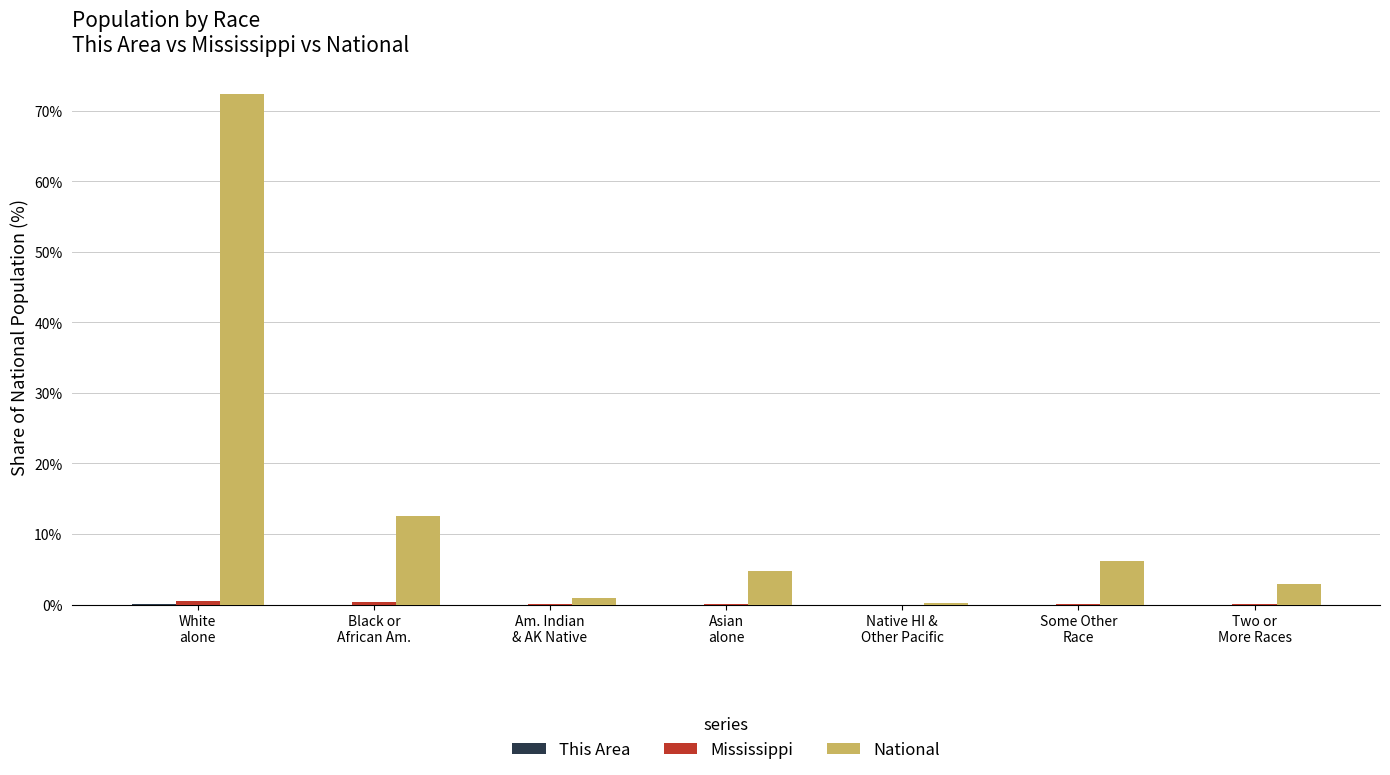

Which series has the largest total across all categories?

National